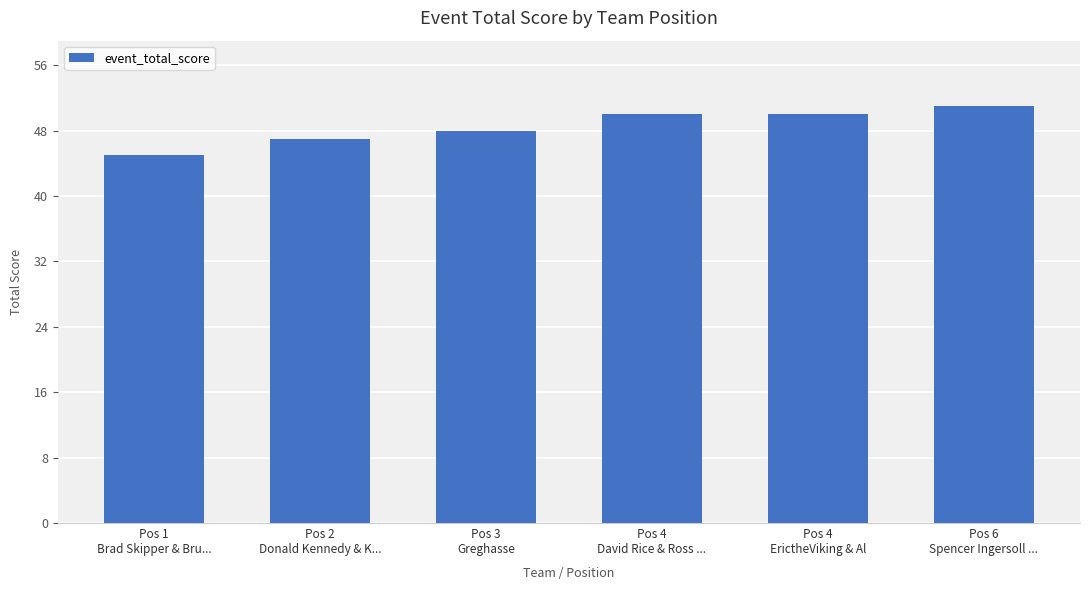

How many bars are there in total?

6